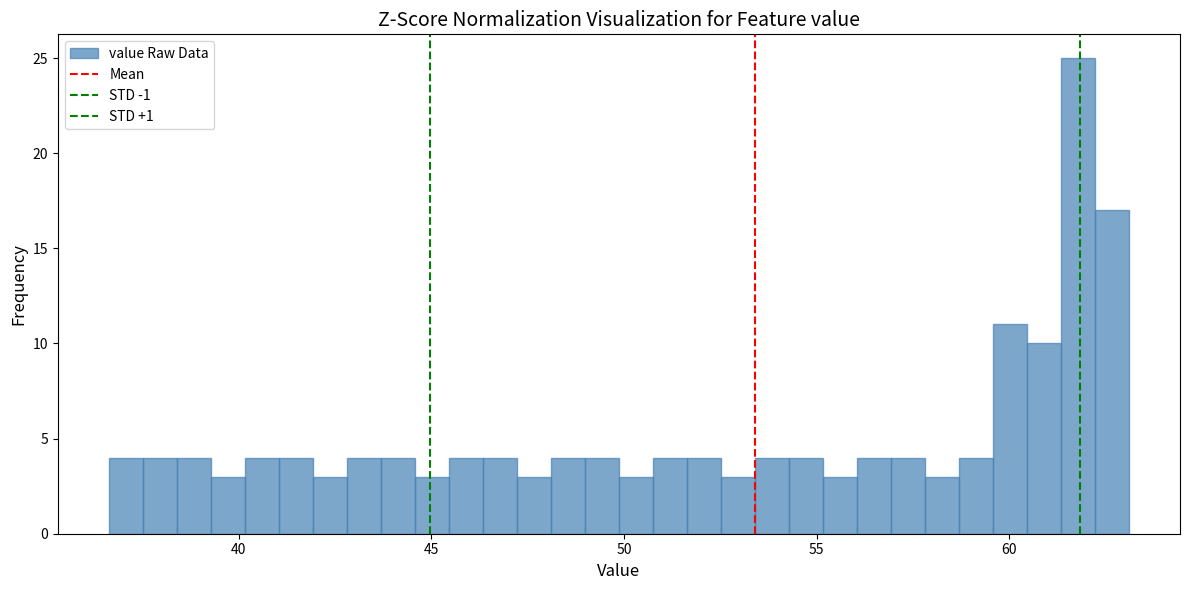

Read against the x-axis, roughly where is the centre of the tallest bar?

62.0